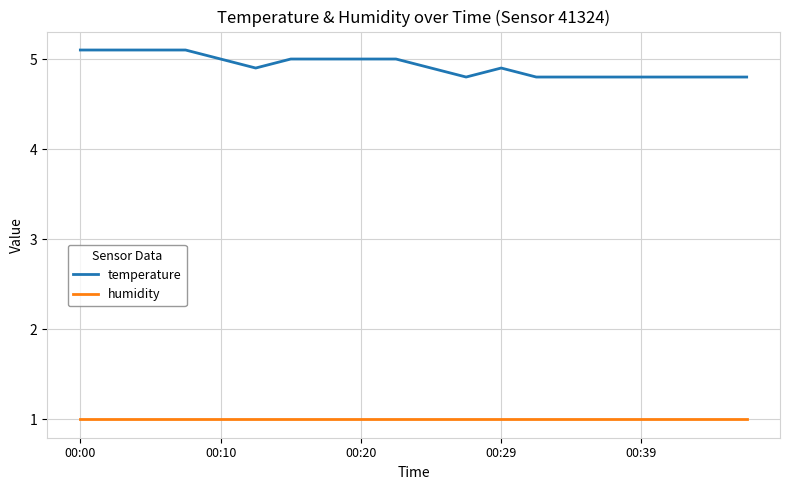

True or false: humidity and temperature intersect in this chart.

False